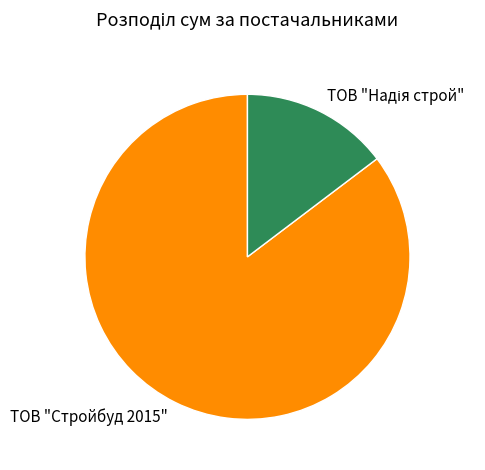

True or false: ТОВ "Стройбуд 2015" accounts for 97% of the total.

False